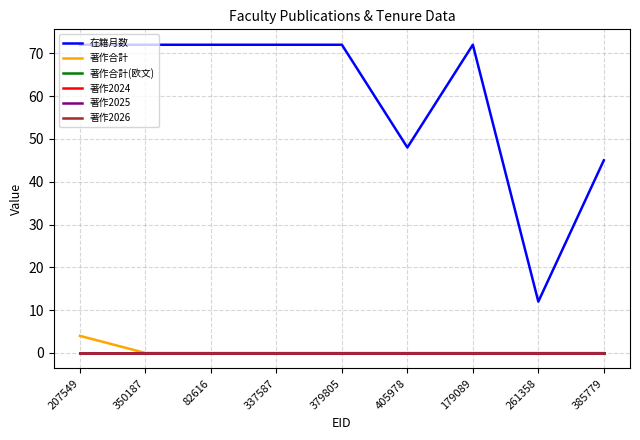

At which label does 著作2026 reach its peak?

207549